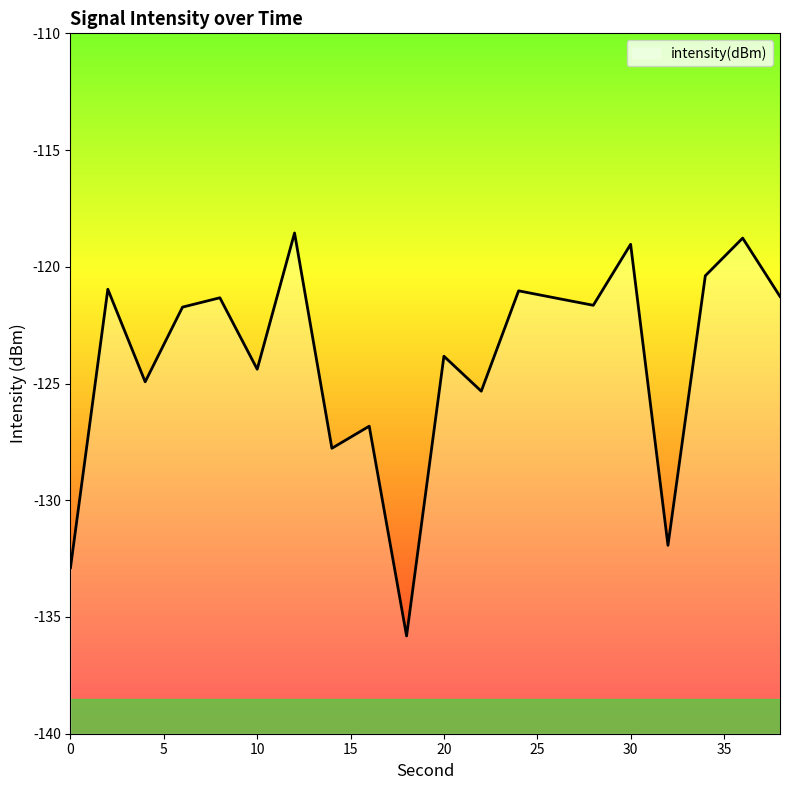

True or false: there are more than 0 points higher than both neighbors.

True